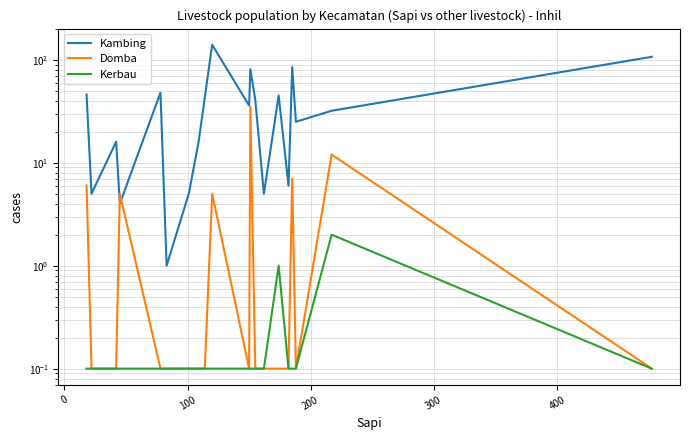

How many lines are shown in the chart?

3